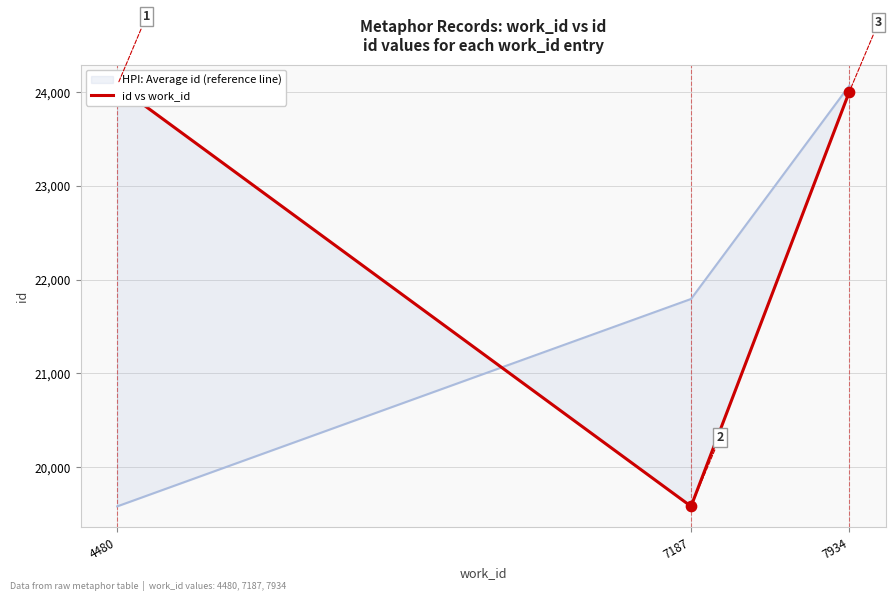

What is the total value across all series at 7187?

41378